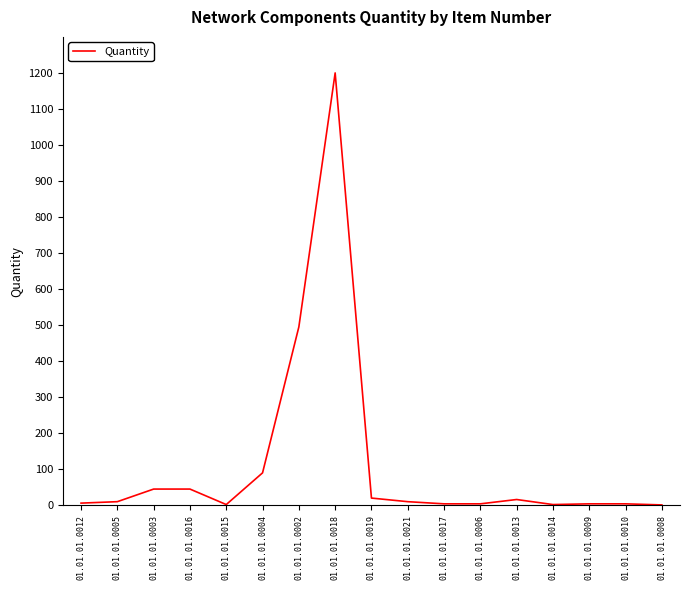

What is the change in value from 01.01.01.0003 to 01.01.01.0002?

+450